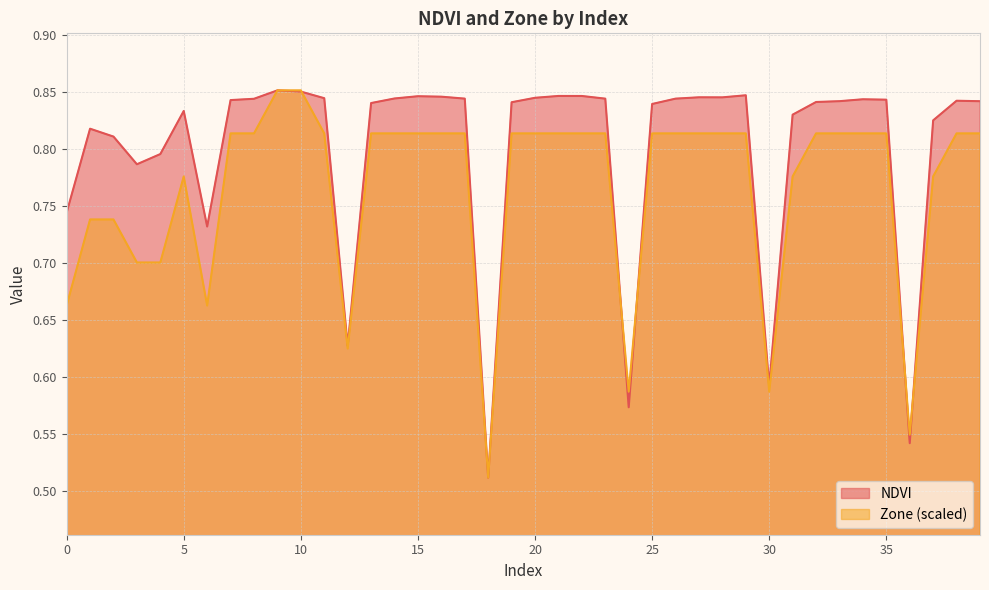

Rank the categories by NDVI value from highest to lowest.

9, 10, 29, 21, 22, 15, 16, 27, 28, 20, 11, 14, 17, 26, 23, 8, 34, 35, 7, 38, 33, 39, 32, 19, 13, 25, 5, 31, 37, 1, 2, 4, 3, 0, 6, 12, 30, 24, 36, 18